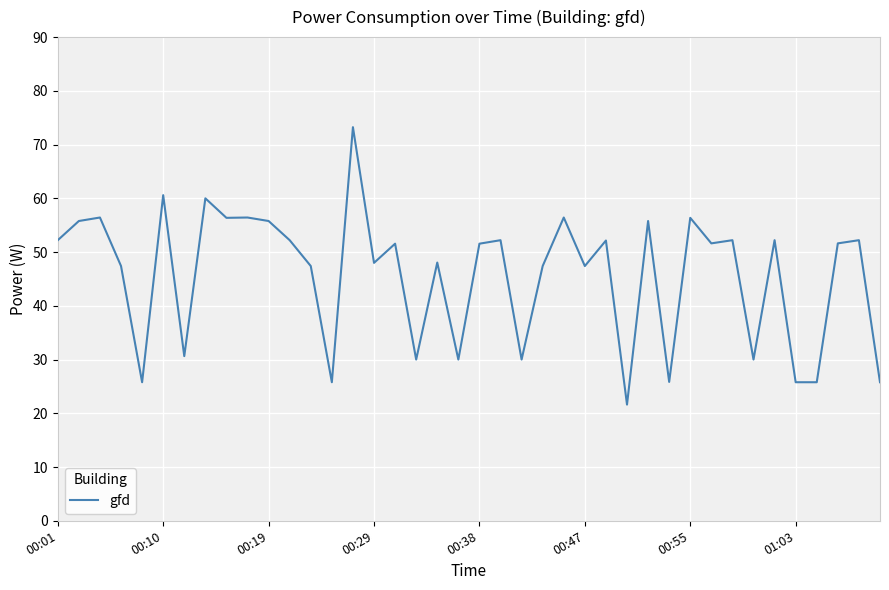

What is the sum of all values?

1827.6